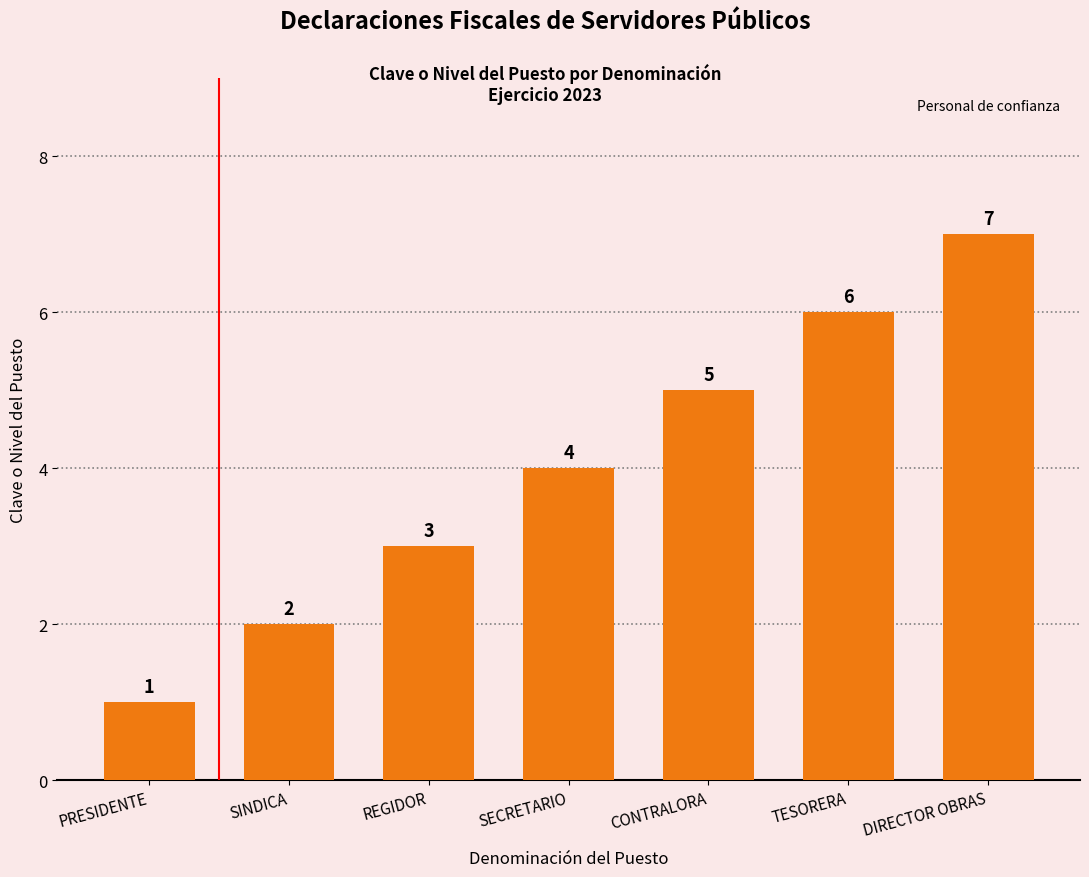

Which has a higher value, SECRETARIO or DIRECTOR OBRAS?

DIRECTOR OBRAS